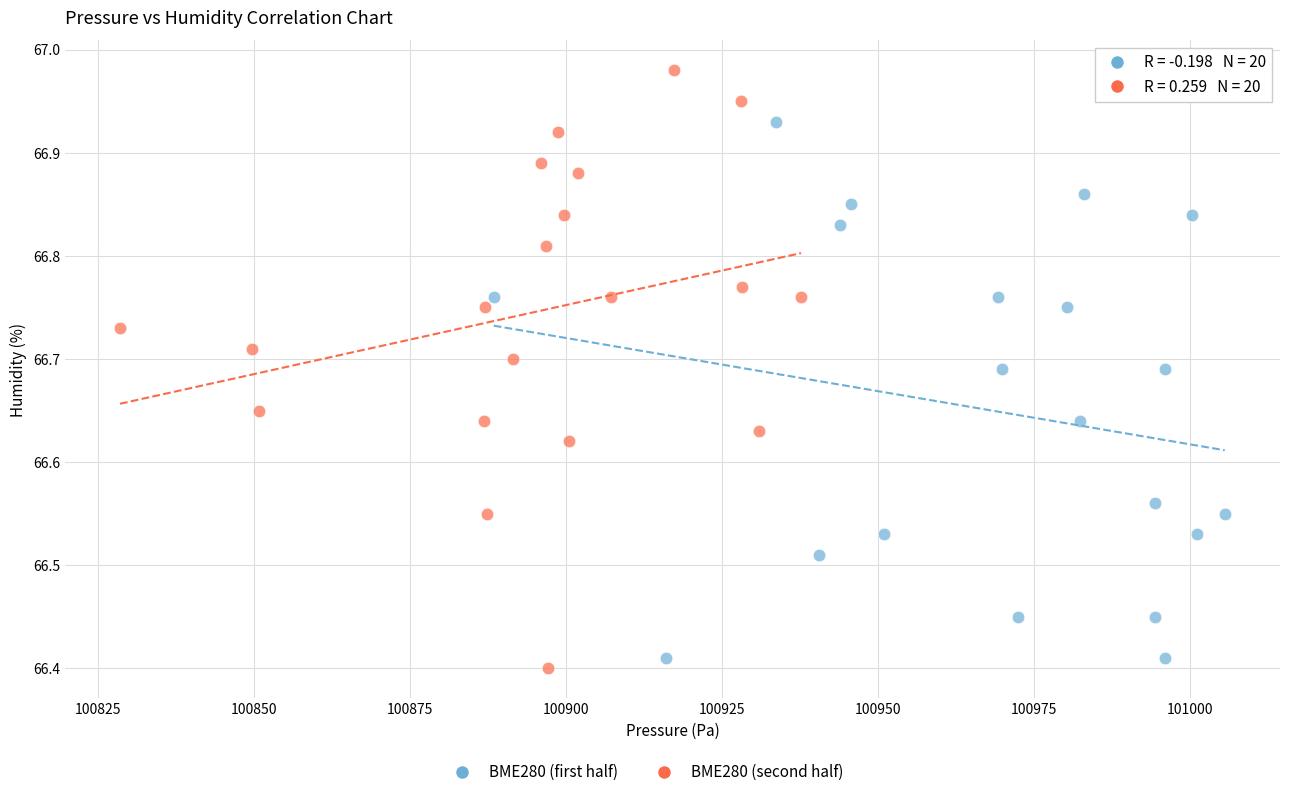

Which series contains the lowest Y value?

BME280 (second half)